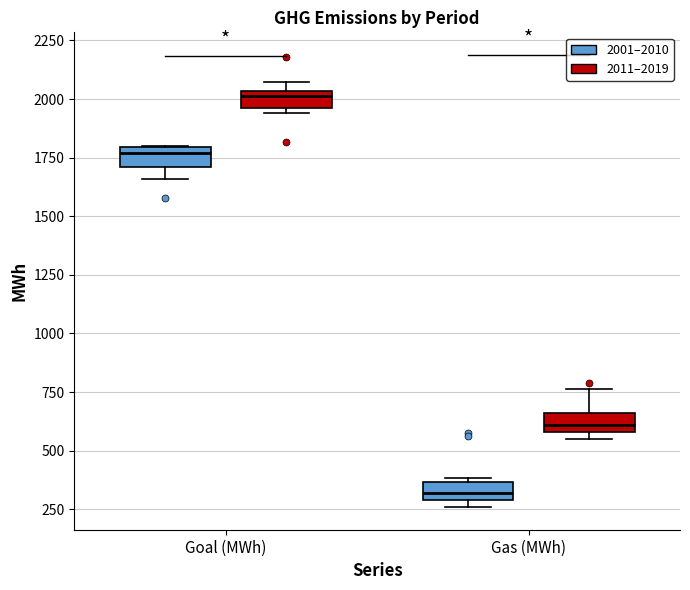

Which box has the lowest median line?

Gas (MWh) (2001–2010)